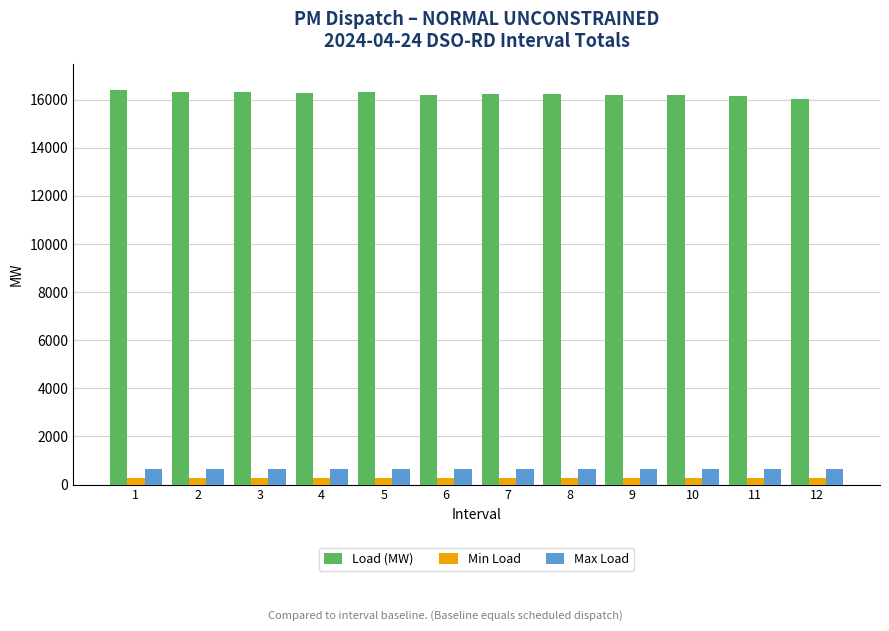

How many series are shown in this chart?

3